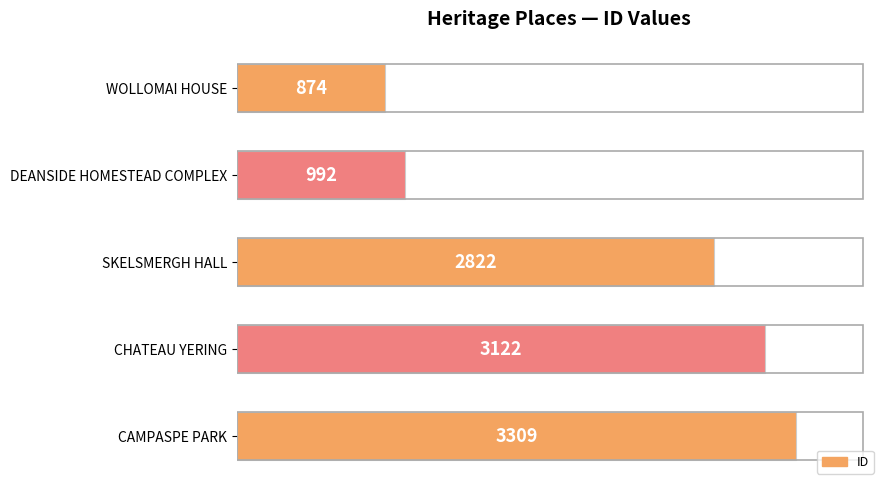

What is the difference between the maximum and minimum values?

2435